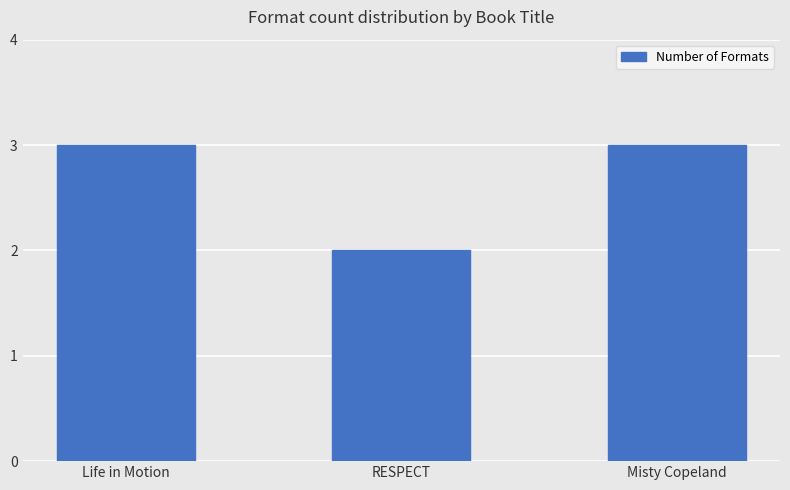

What is the difference between the values at Misty Copeland and RESPECT?

1